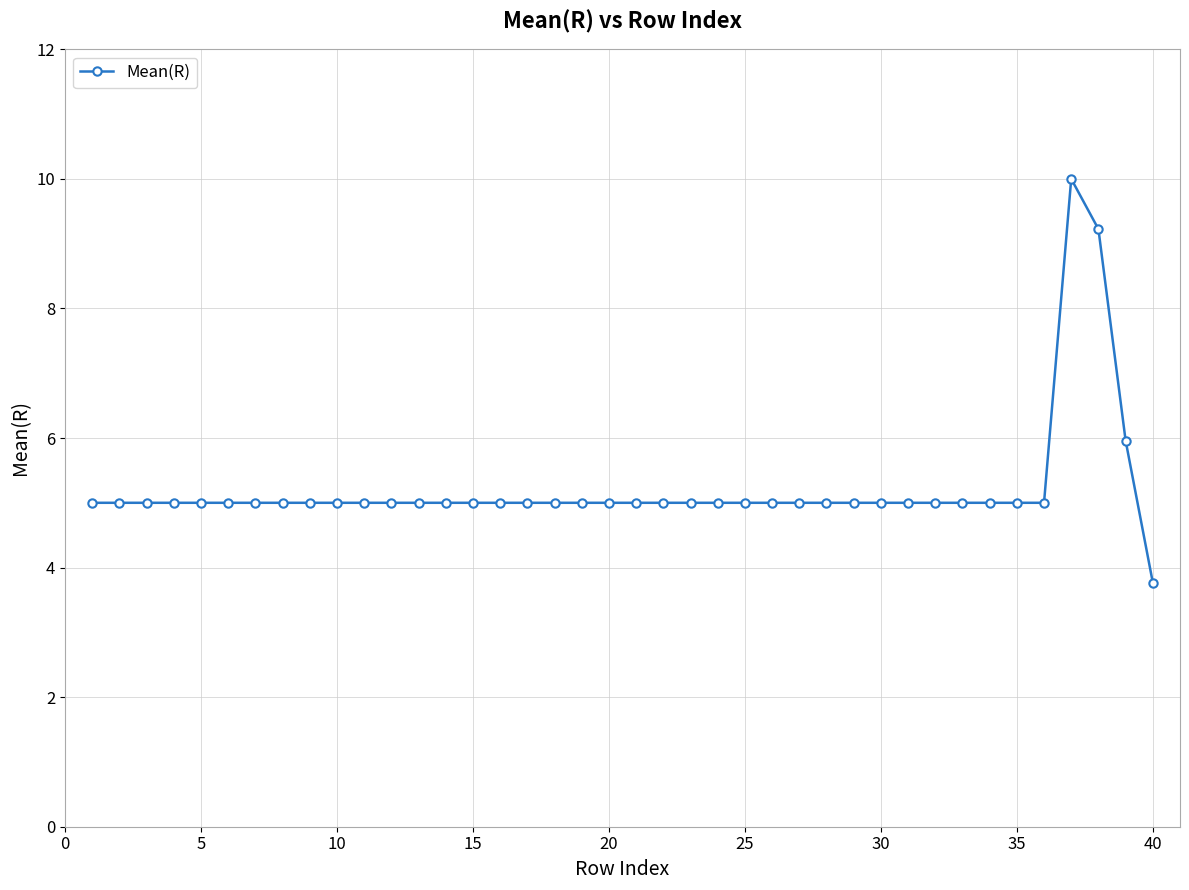

How many distinct data groups are displayed?

1